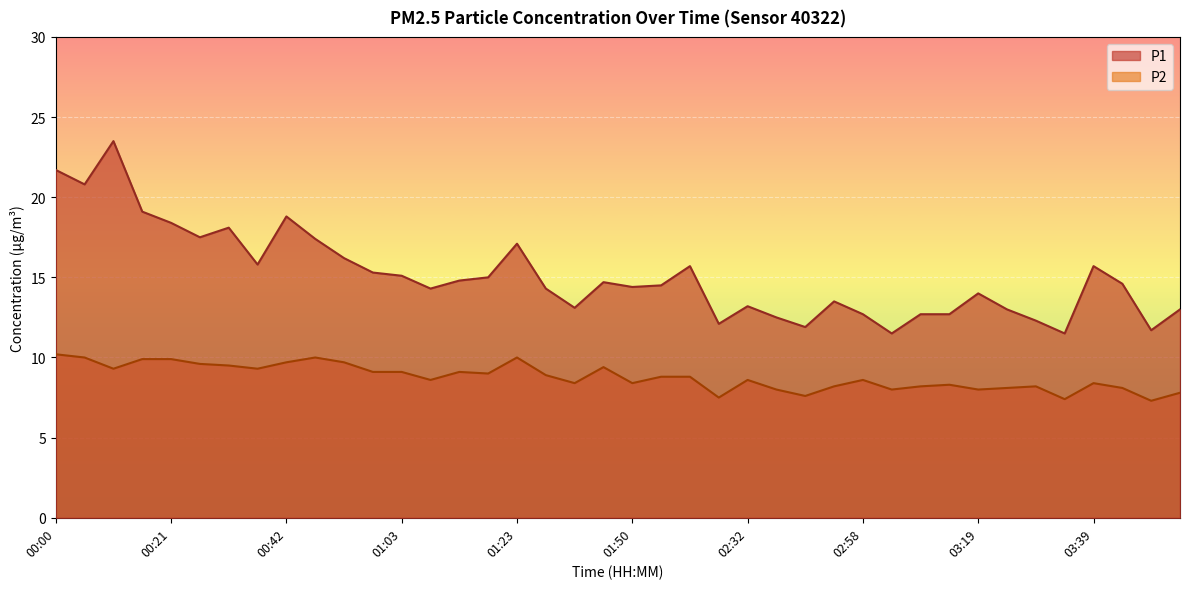

True or false: P1 and P2 cross at least once.

False